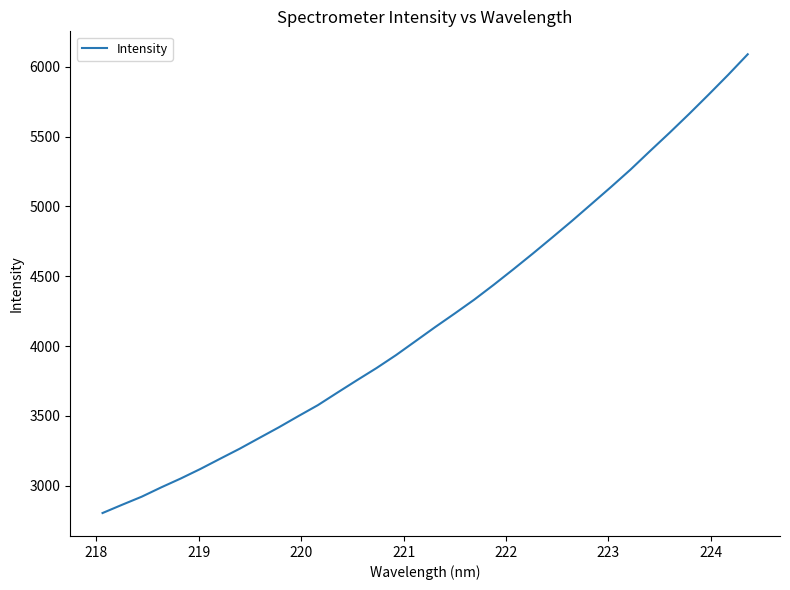

What is the maximum value shown in the chart?

6090.2